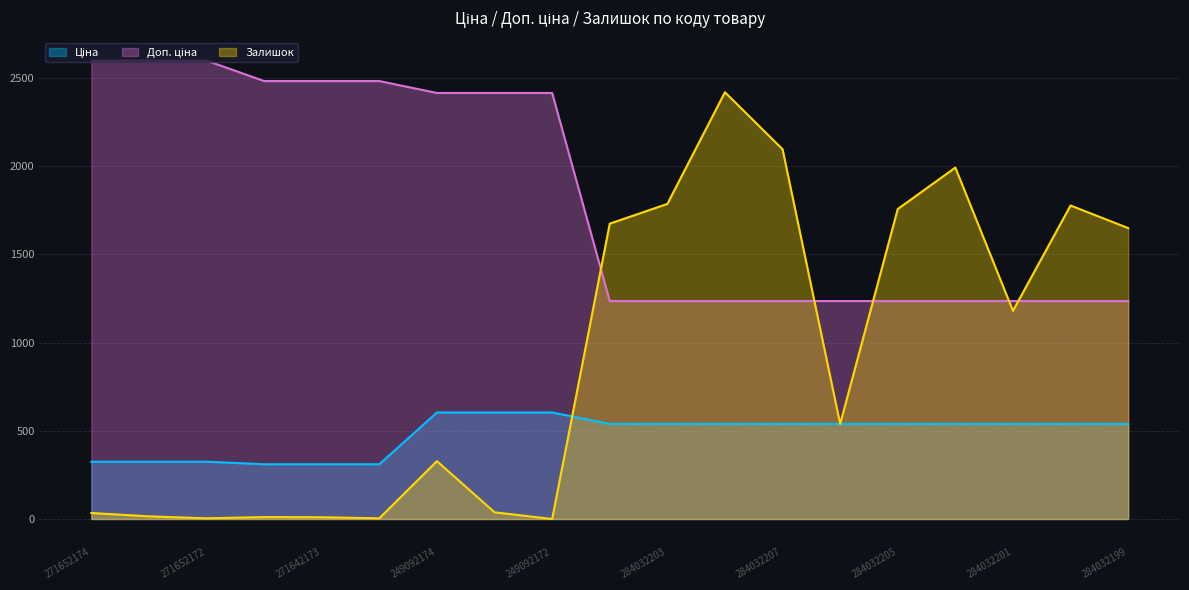

The Доп. ціна series shows 2598.3 at 271652173. True or false?

True